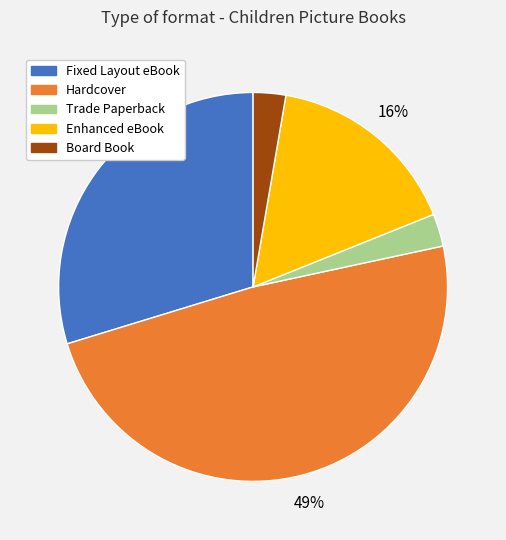

Does any single category account for the majority?

No